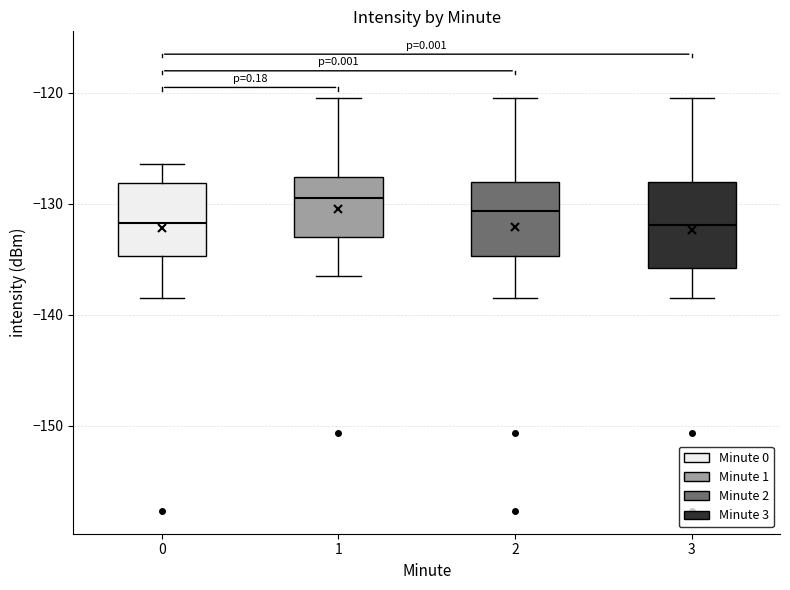

Reading left to right, read every box against the y-axis: the position of its median line, the range the box covers, and the ends of its whiskers. The values are not printed on the chart, so give them approximately, as read against the axis.

0: median -132, box -135 to -128, whiskers -138 to -126
1: median -129, box -133 to -128, whiskers -137 to -120
2: median -131, box -135 to -128, whiskers -138 to -120
3: median -132, box -136 to -128, whiskers -138 to -120